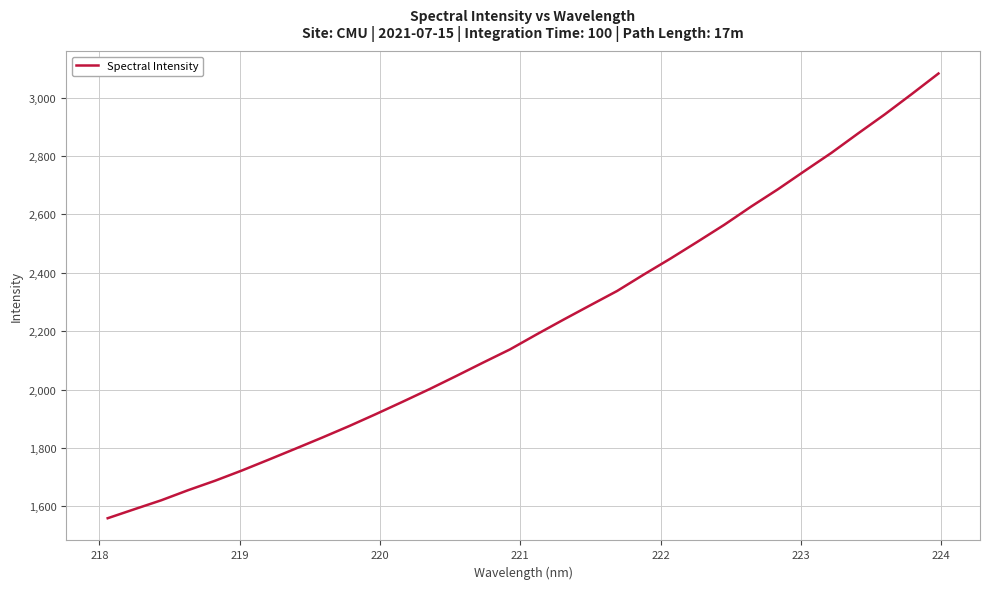

What is the difference between the maximum and minimum values?

1522.8